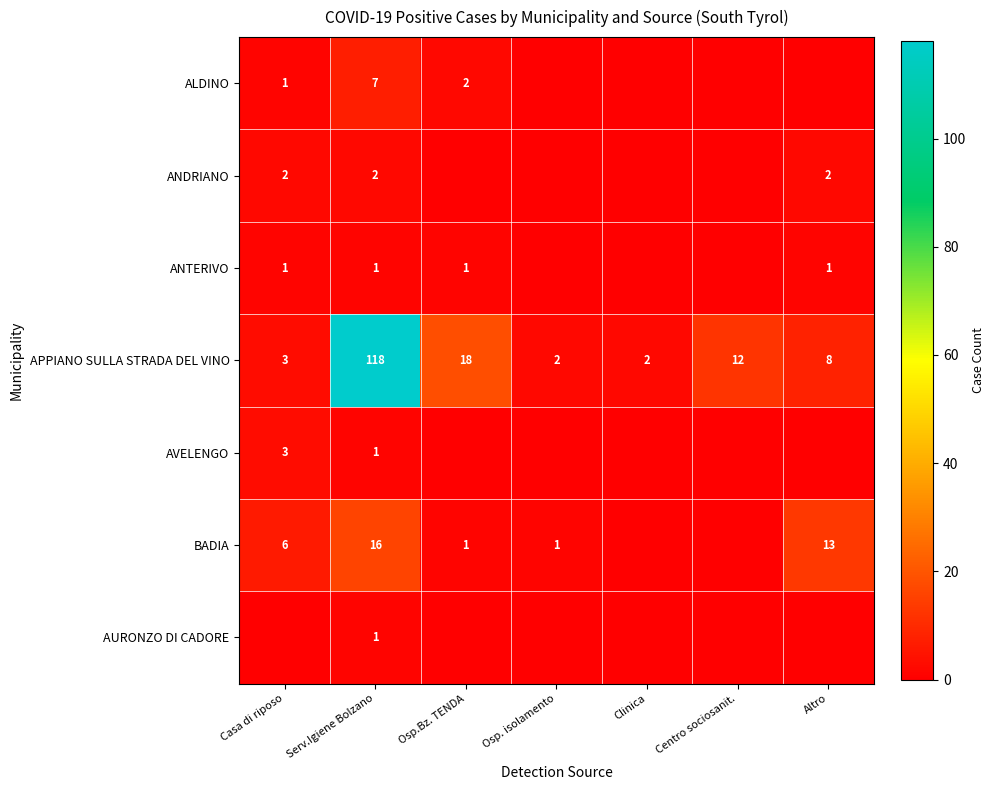

Is the value of BADIA at Serv.Igiene Bolzano greater than the value of AURONZO DI CADORE at Serv.Igiene Bolzano?

Yes